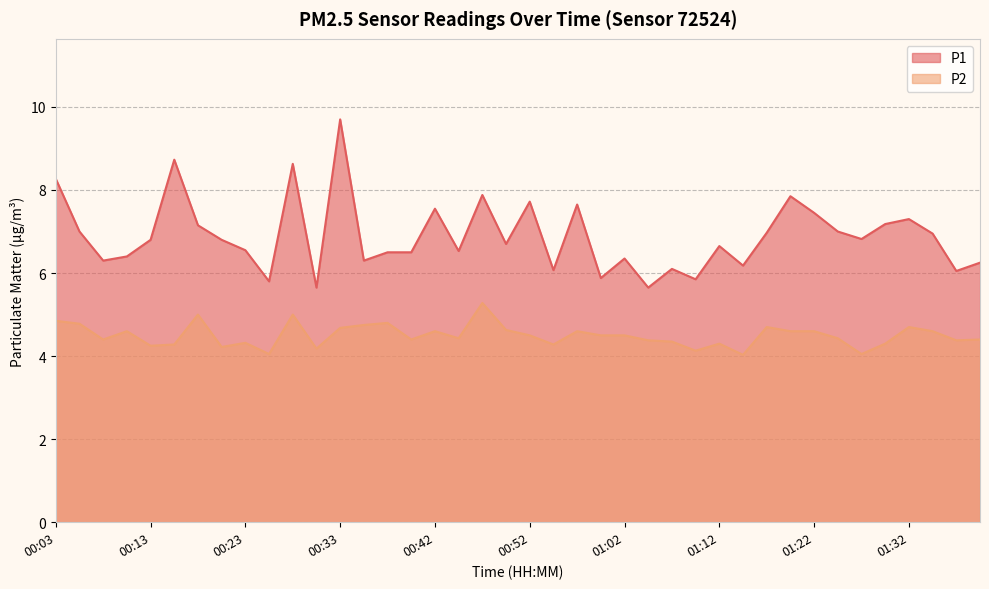

What is the label of the 32nd point from the left?

01:20